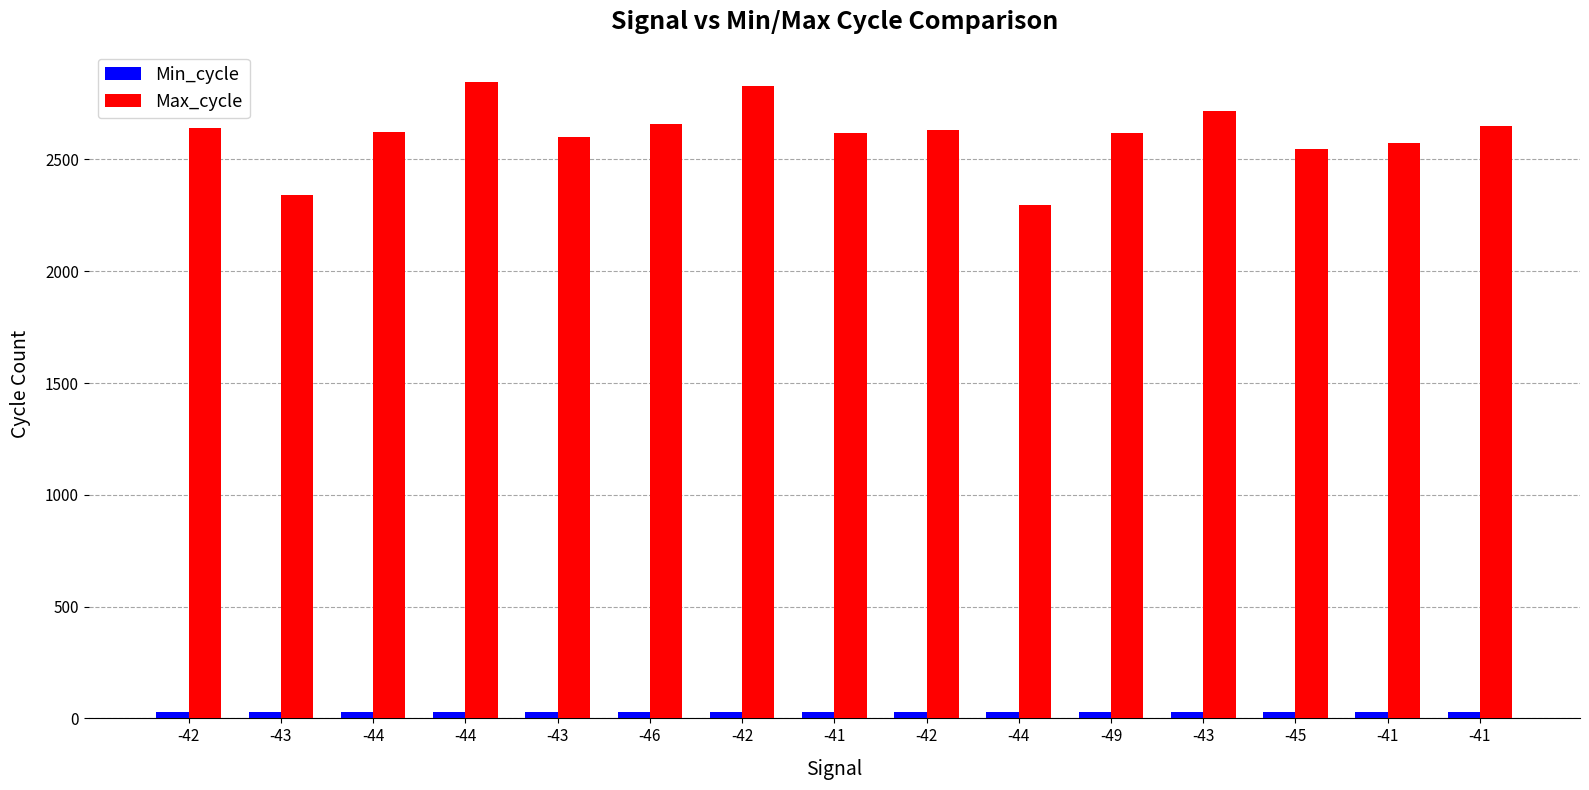

How many groups of bars are there?

15